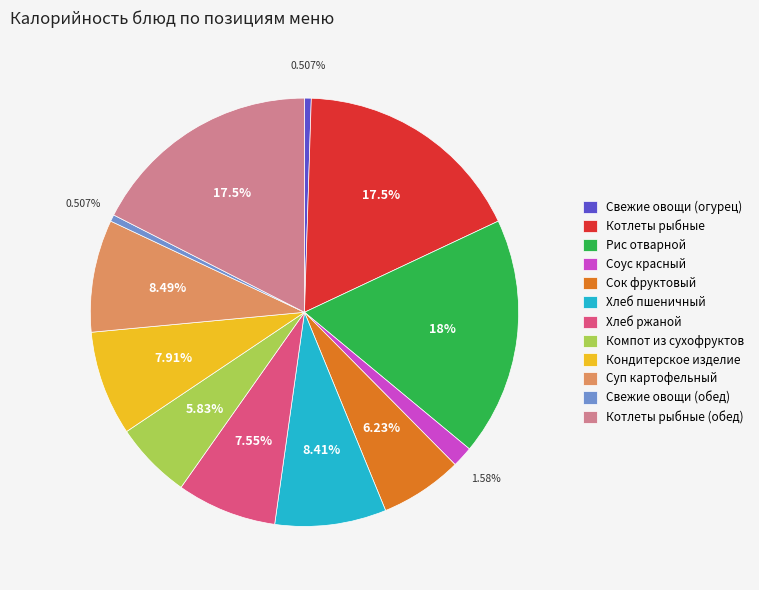

Combined, what portion of the pie is Рис отварной and Кондитерское изделие?

25.9%